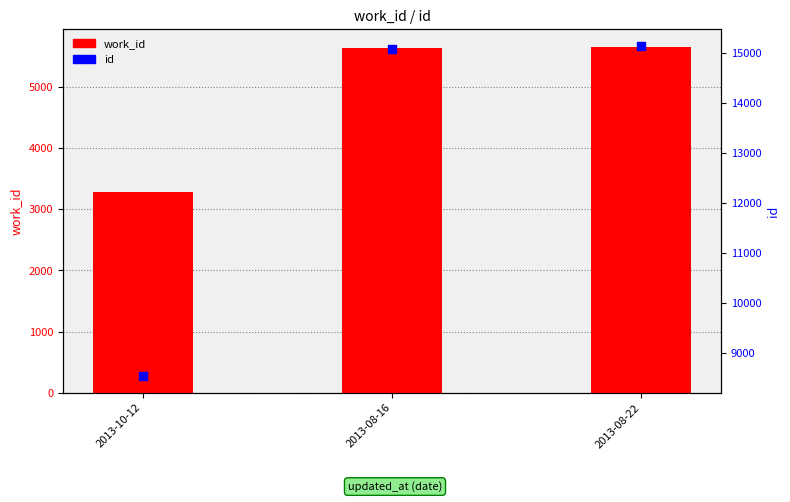

What is the total value across all series at 2013-10-12?

11817